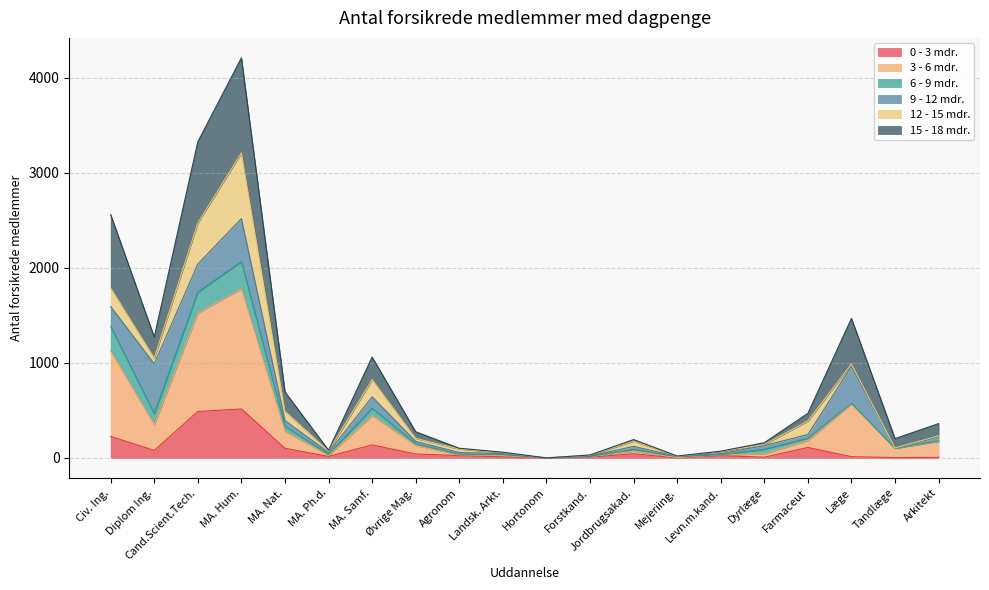

True or false: 15 - 18 mdr. and 0 - 3 mdr. intersect in this chart.

False